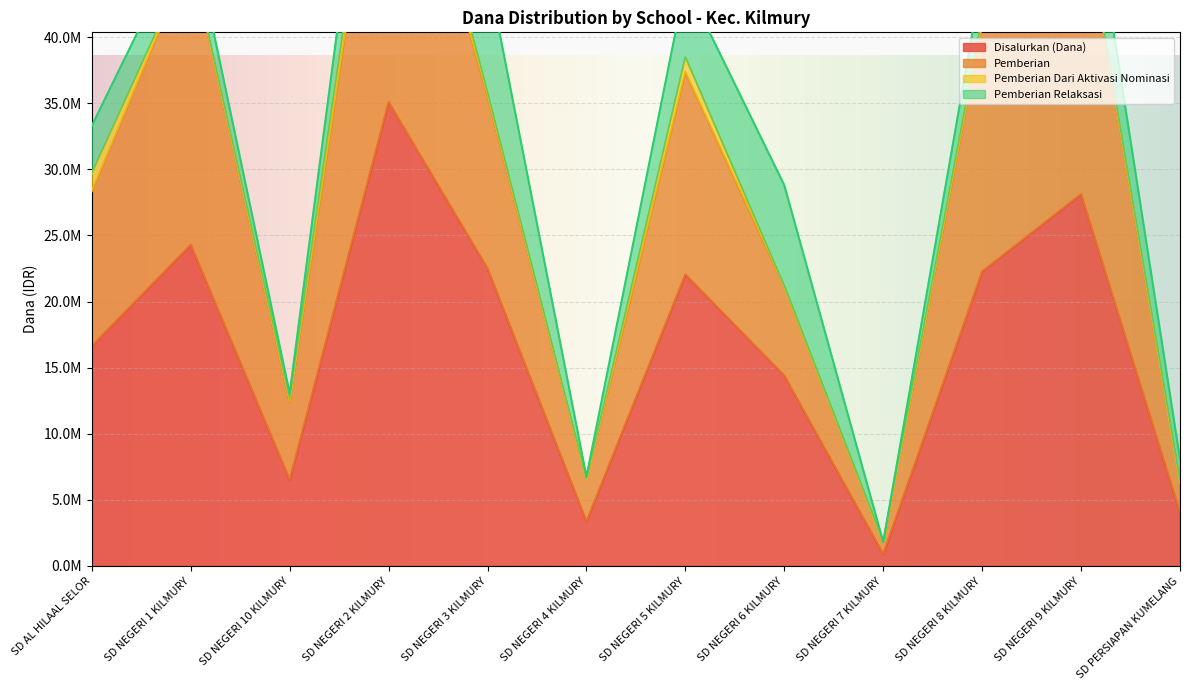

Which category has the lowest value across all series?

SD NEGERI 7 KILMURY